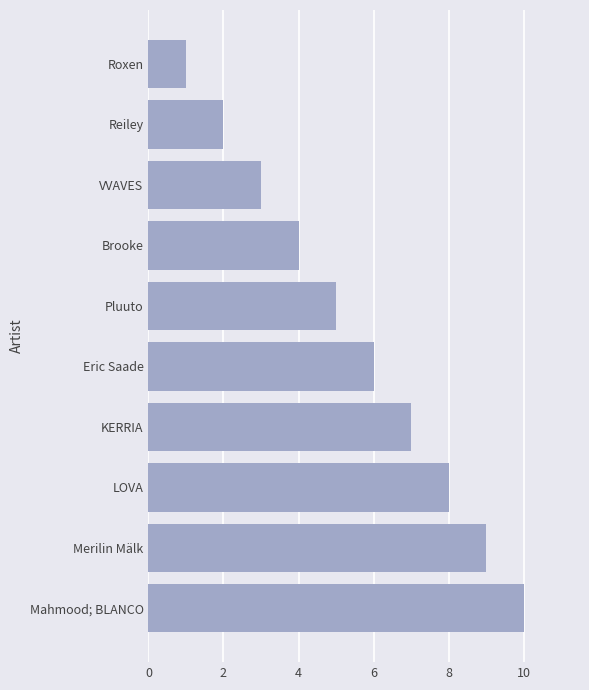

The value at KERRIA is 5. True or false?

False